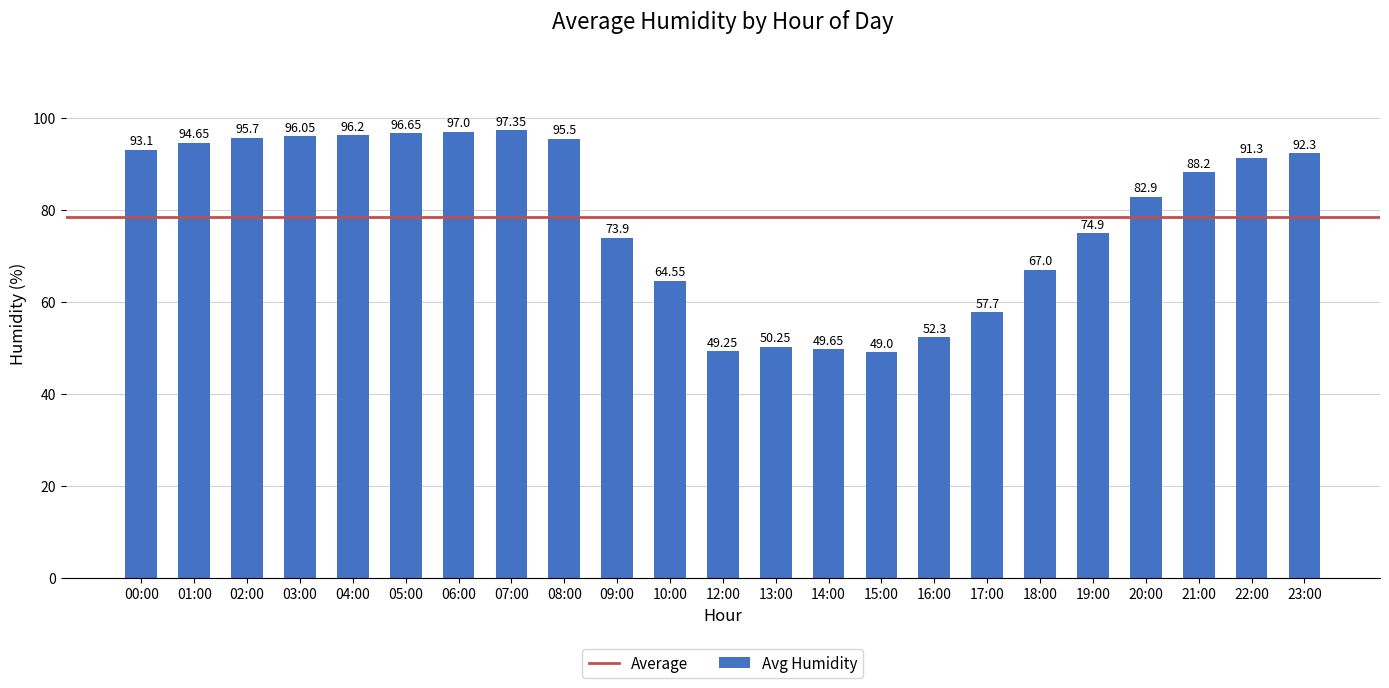

List the labels in order of value, largest first.

07:00, 06:00, 05:00, 04:00, 03:00, 02:00, 08:00, 01:00, 00:00, 23:00, 22:00, 21:00, 20:00, 19:00, 09:00, 18:00, 10:00, 17:00, 16:00, 13:00, 14:00, 12:00, 15:00